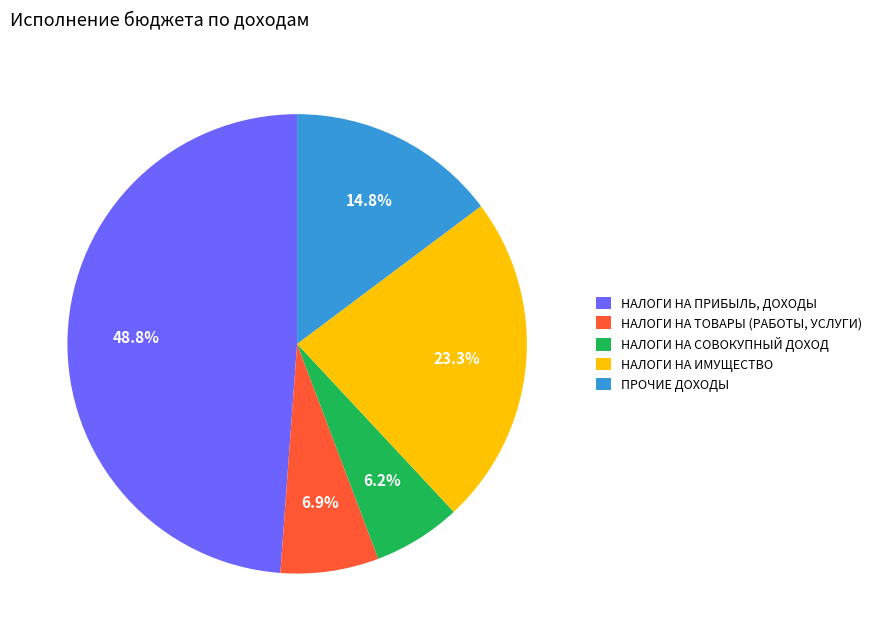

Do НАЛОГИ НА ИМУЩЕСТВО and НАЛОГИ НА ПРИБЫЛЬ, ДОХОДЫ together represent more than half of the pie?

Yes